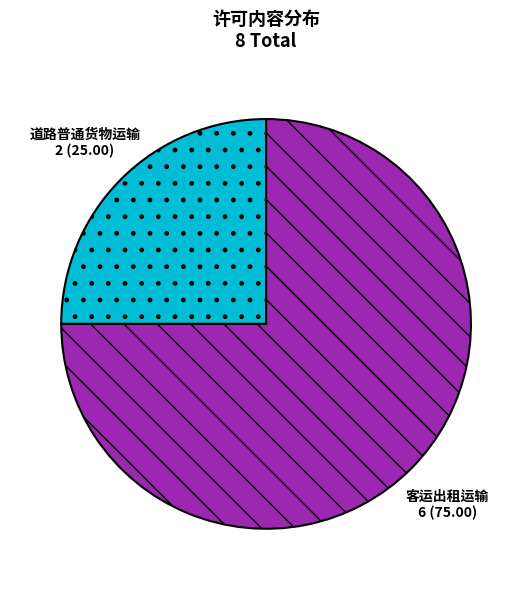

Is it true that 客运出租运输 is 62% of the pie?

False